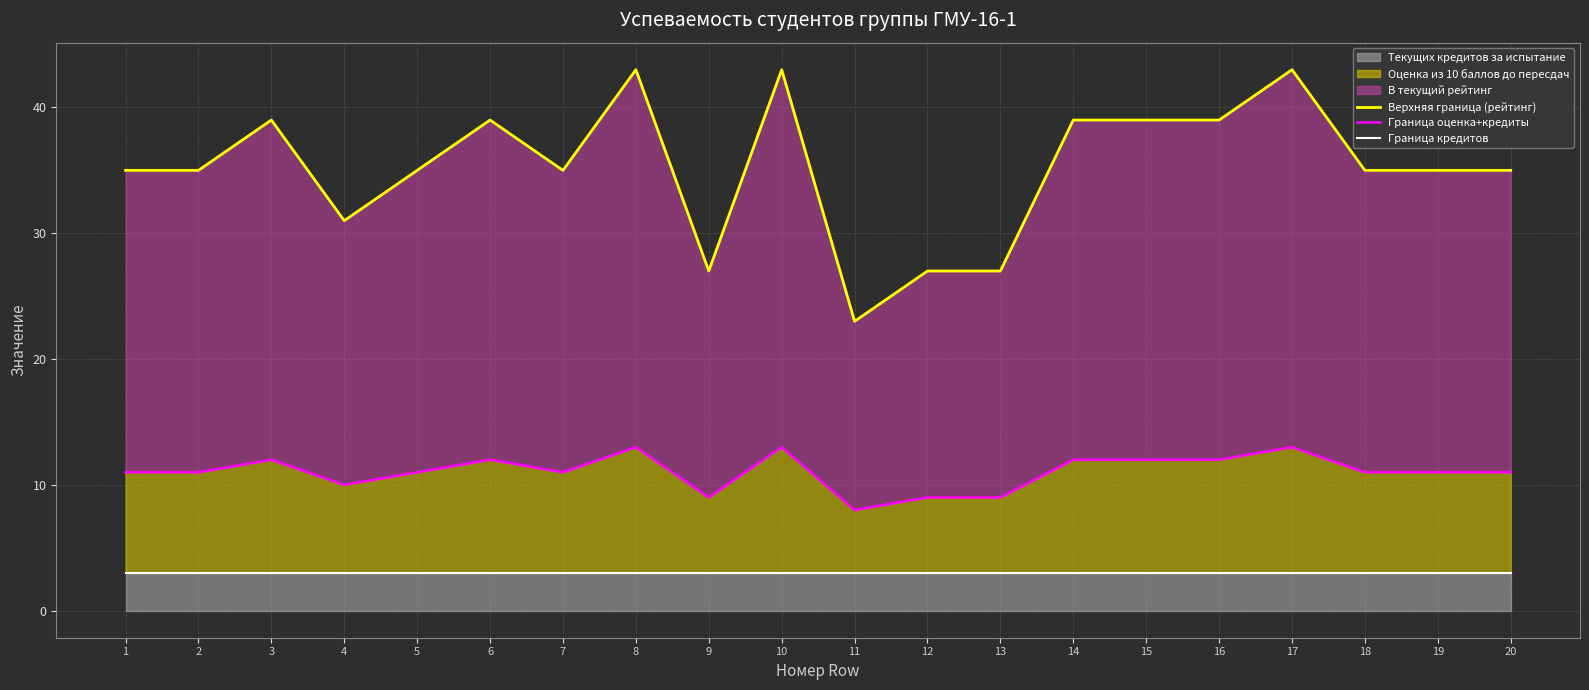

What is the difference between the Граница оценка+кредиты values at 11 and 2?

3